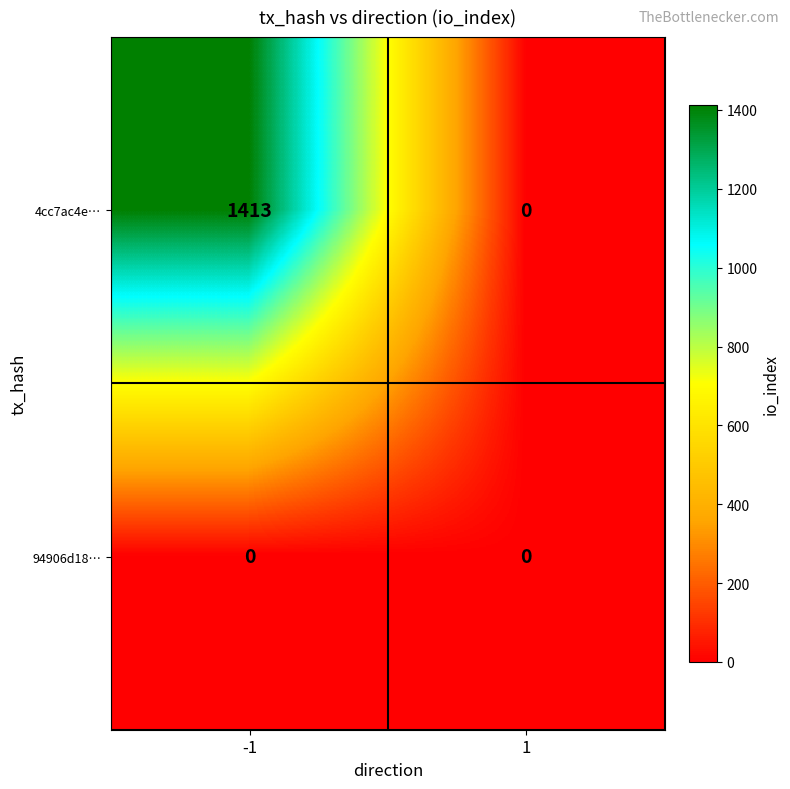

Is it true that 4cc7ac4e… equals 983 at -1?

False